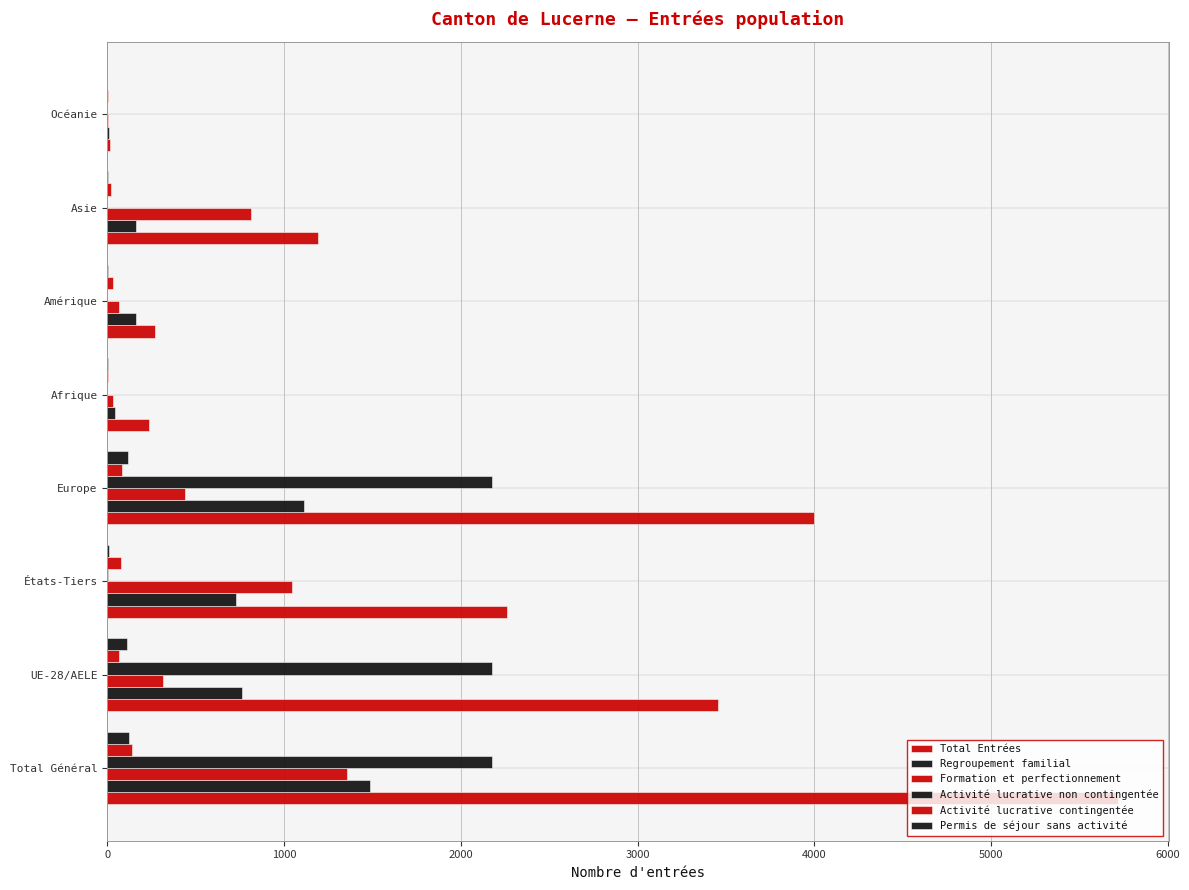

Which series has the largest range (max minus min)?

Total Entrées